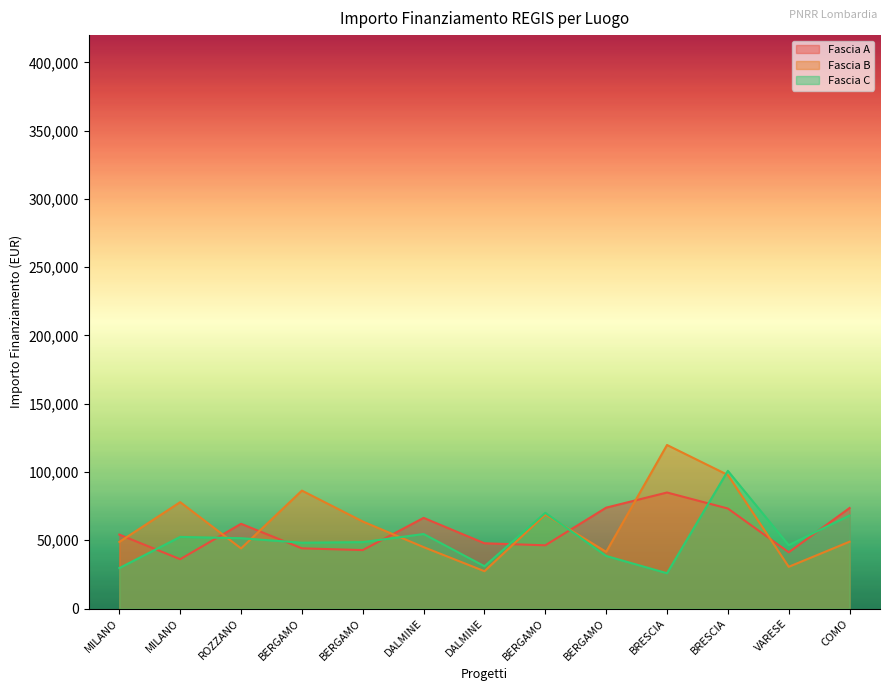

What is the difference between the maximum and minimum values in the Fascia B series?

92440.5